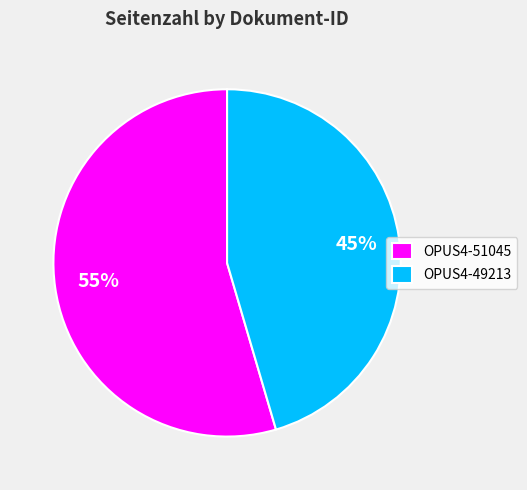

Combined, do OPUS4-51045 and OPUS4-49213 account for over 50%?

Yes